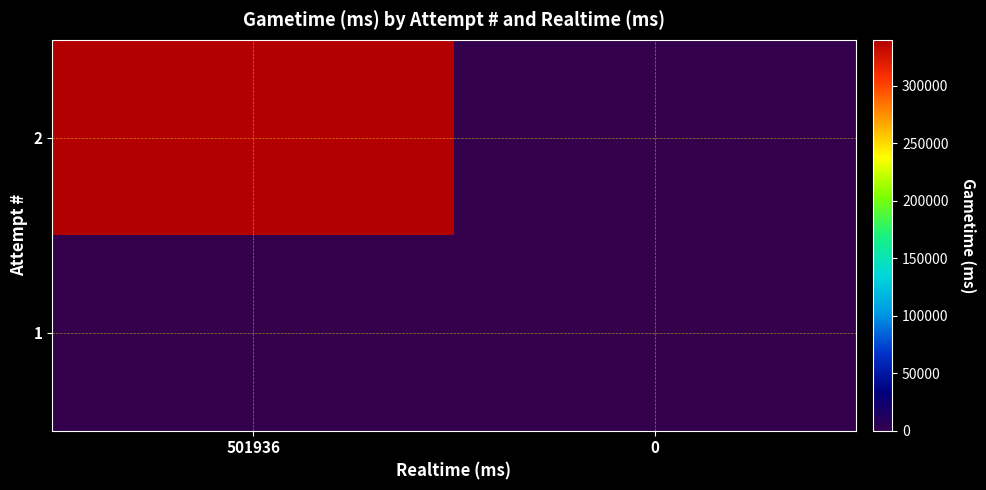

At 501936, list the series in order from largest to smallest.

2, 1